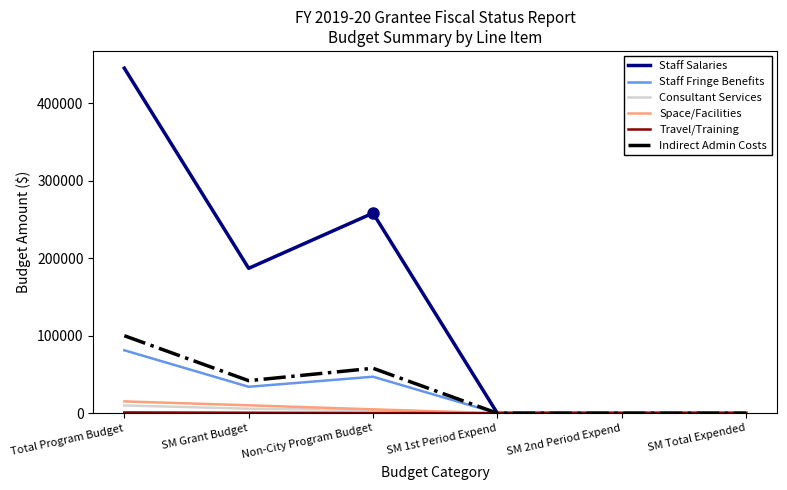

At which category is the sum across all series the highest?

Total Program Budget